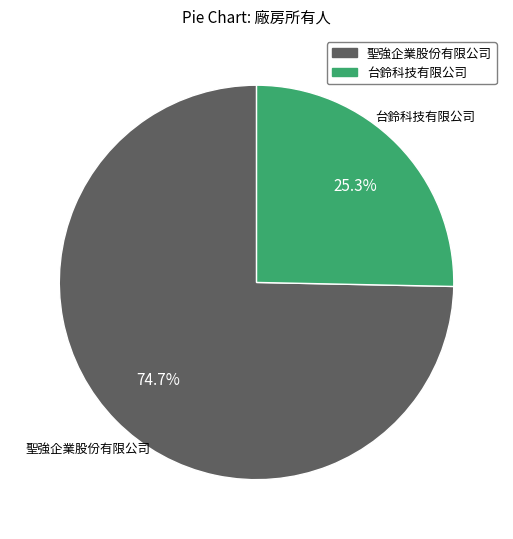

What is the majority slice?

聖強企業股份有限公司